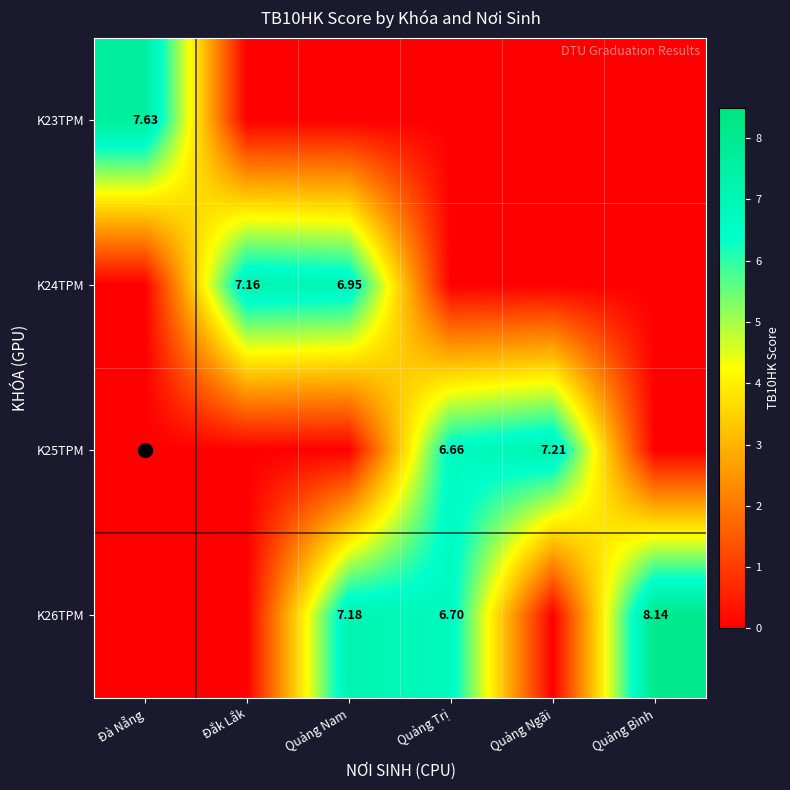

At how many categories does at least one series exceed 0?

6